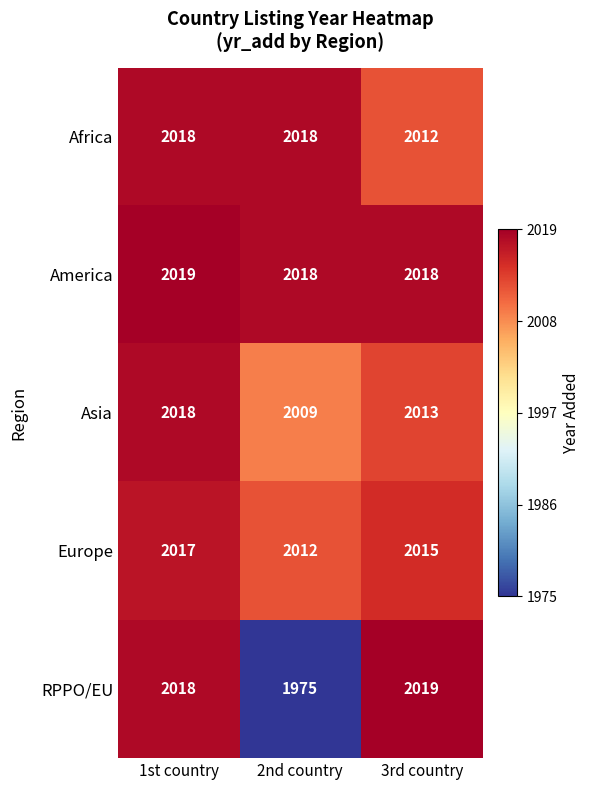

What value does the RPPO/EU series have at 1st country, to the nearest 10?

2020